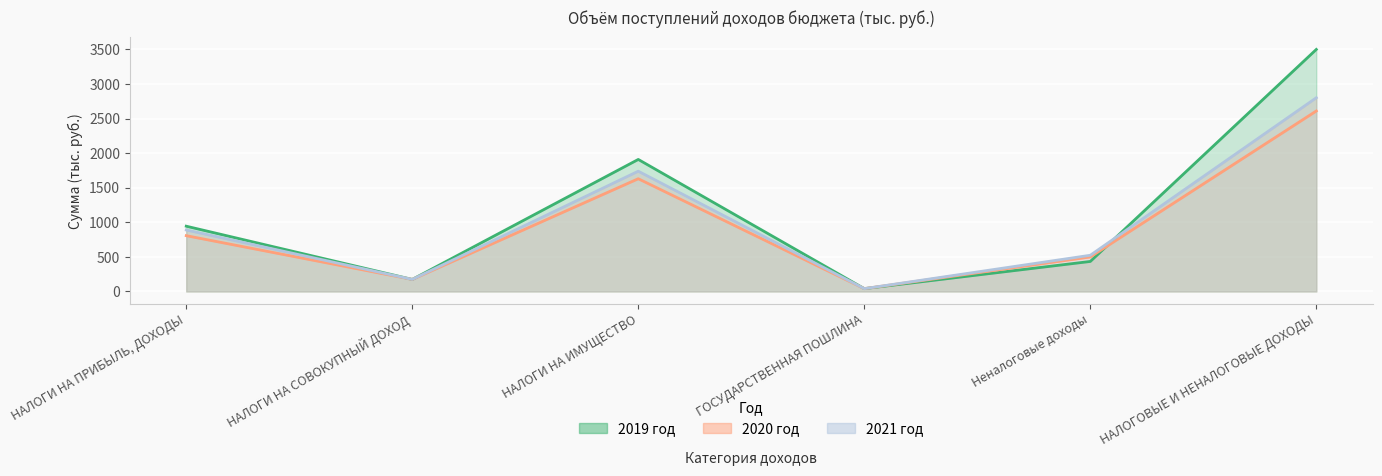

What is the difference between the 2019 год values at НАЛОГИ НА ИМУЩЕСТВО and НАЛОГОВЫЕ И НЕНАЛОГОВЫЕ ДОХОДЫ?

1590.9